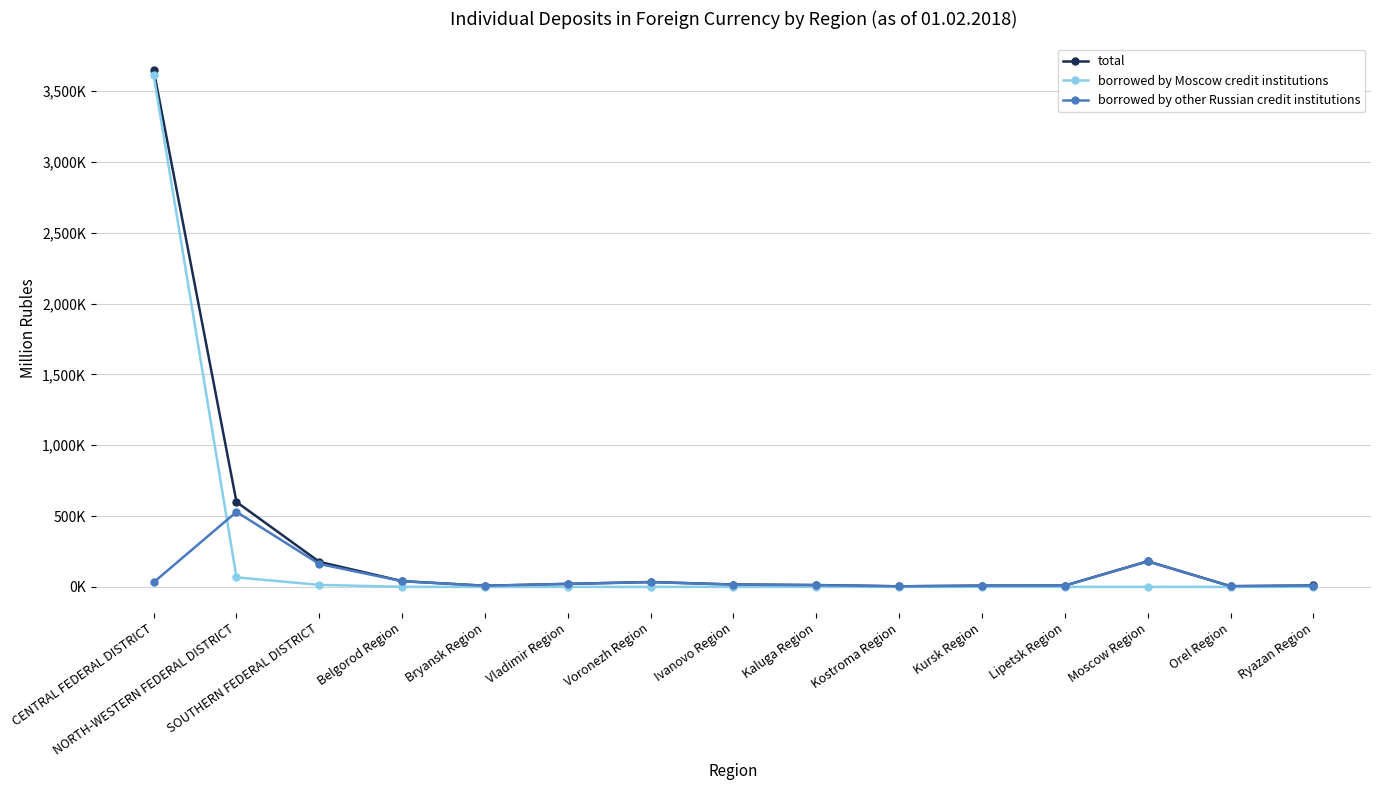

What is the difference between the total values at Voronezh Region and Kursk Region?

25603